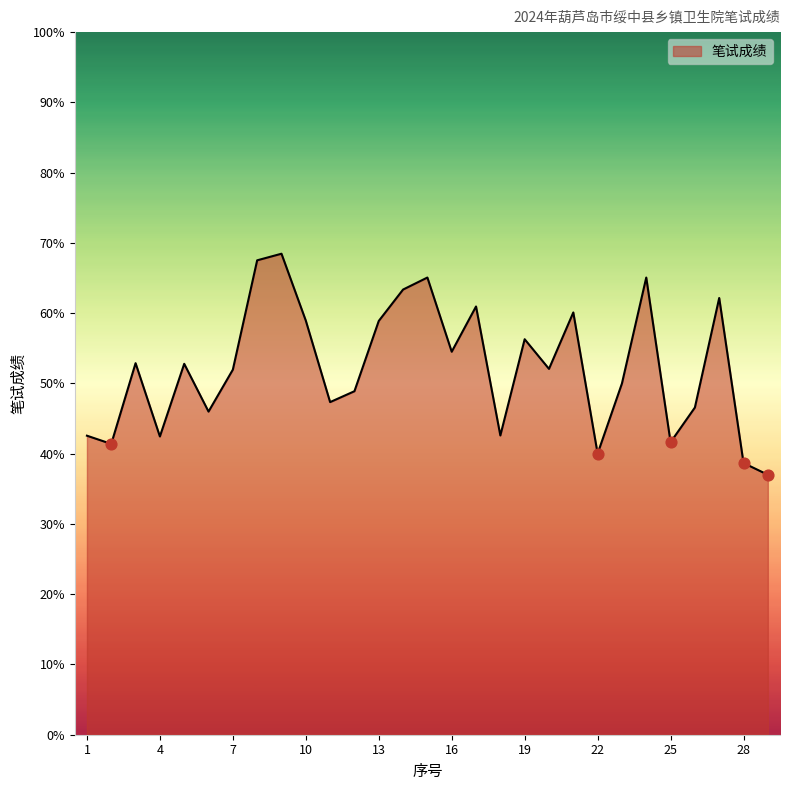

What is the difference between the maximum and minimum values?

31.5